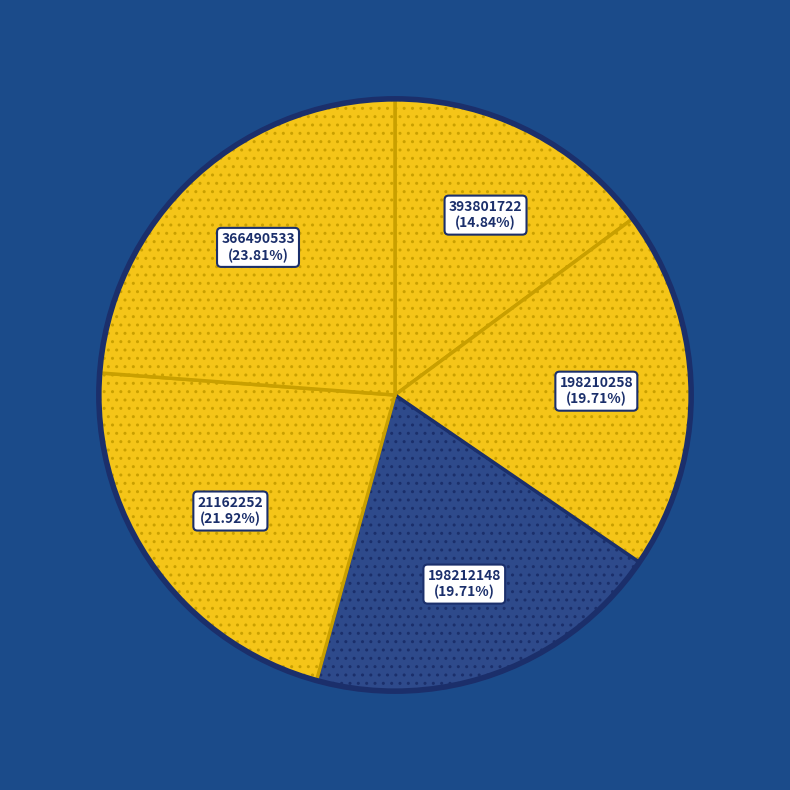

What percentage is the 21162252 slice, to the nearest percent?

22%